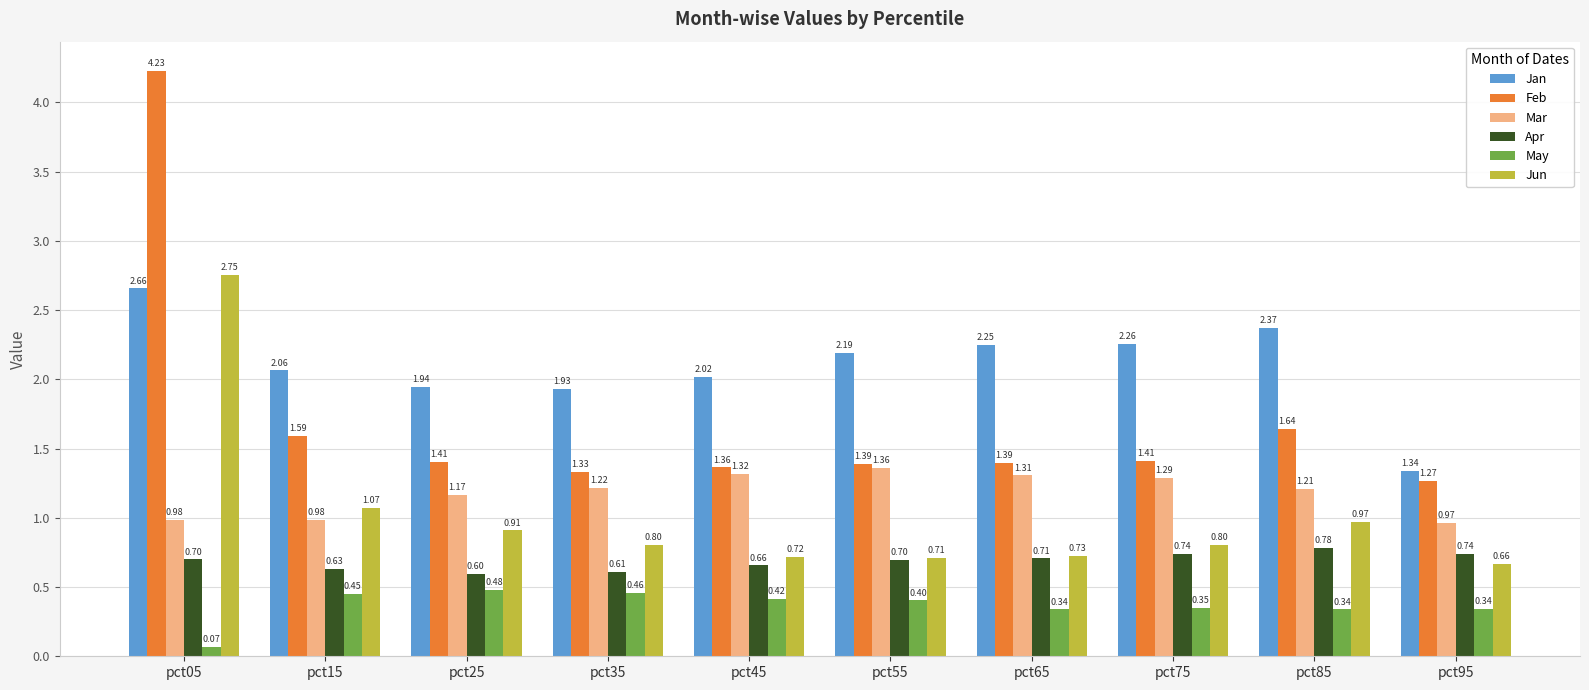

At how many categories does at least one series exceed 2?

7